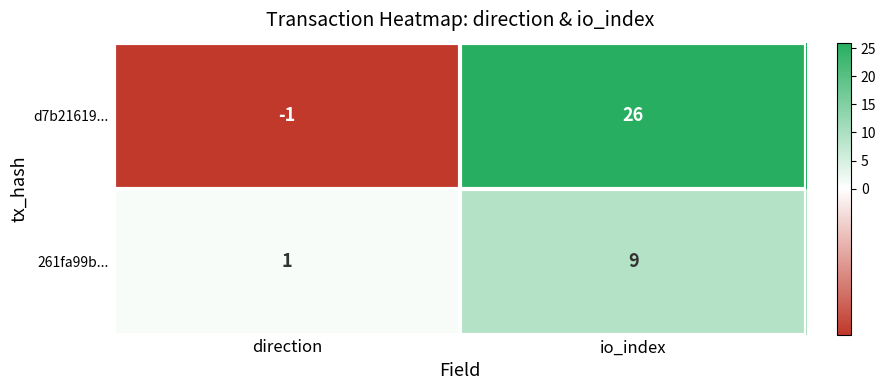

The 261fa99b... series shows 9 at io_index. True or false?

True